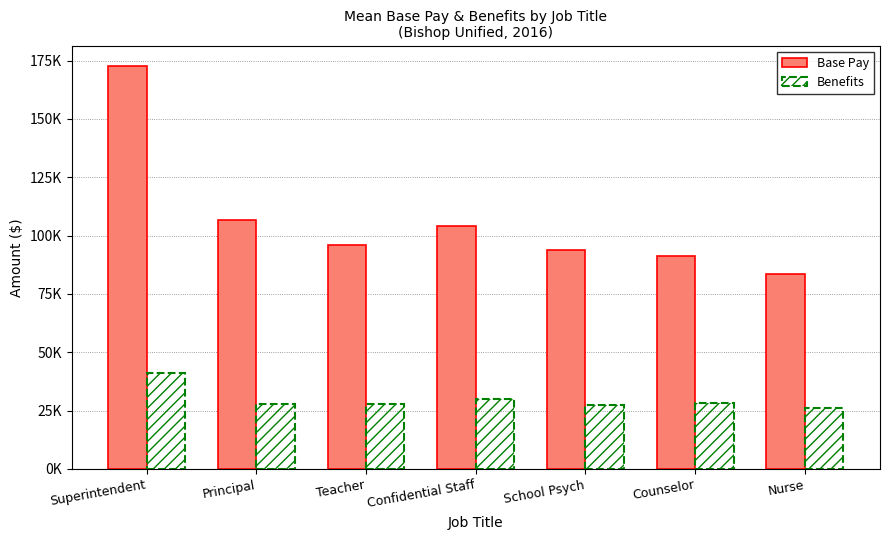

Reading left to right, transcribe all the data shown in this chart.

Base Pay: Superintendent=172830.0	Principal=106832.7	Teacher=95987.9	Confidential Staff=104335.0	School Psych=93672.0	Counselor=91182.0	Nurse=83630.0
Benefits: Superintendent=41275.0	Principal=27959.0	Teacher=27850.8	Confidential Staff=29992.5	School Psych=27209.0	Counselor=28283.0	Nurse=25954.0